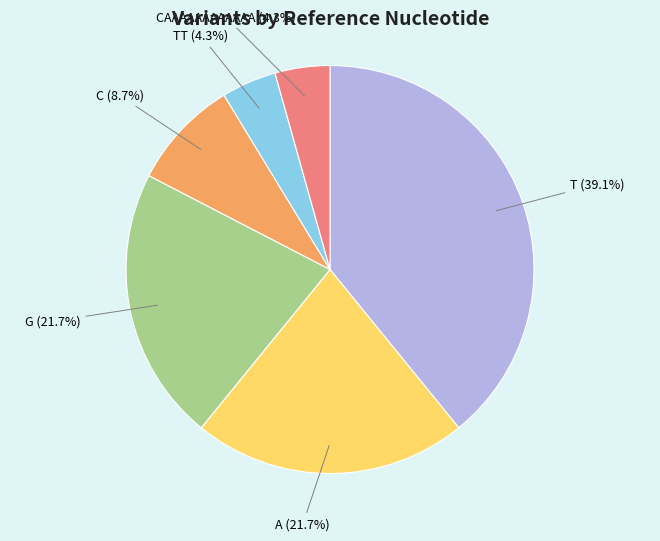

Is there any slice that represents more than half of the pie?

No